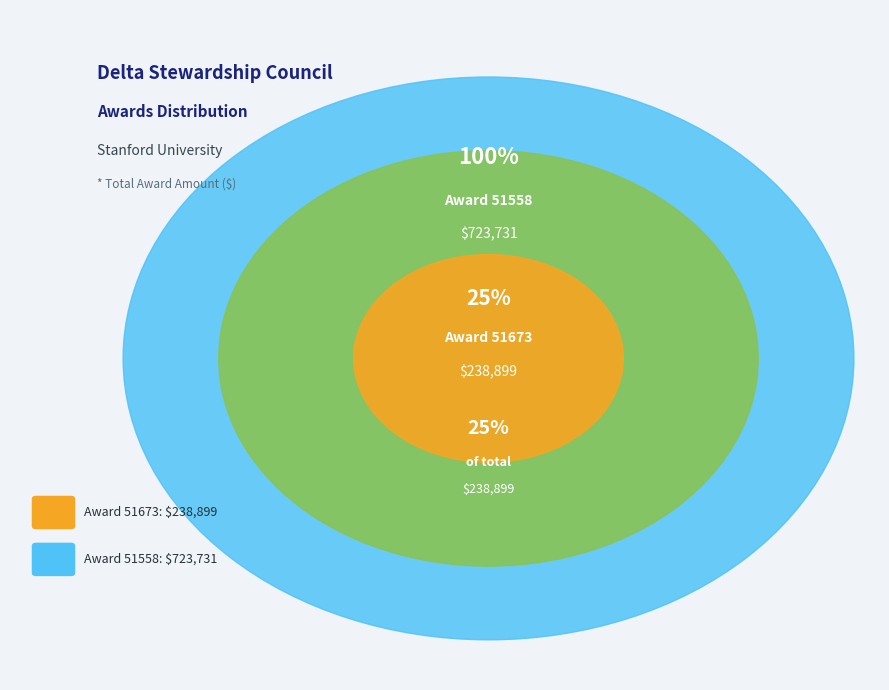

Is there a majority slice in this chart?

Yes